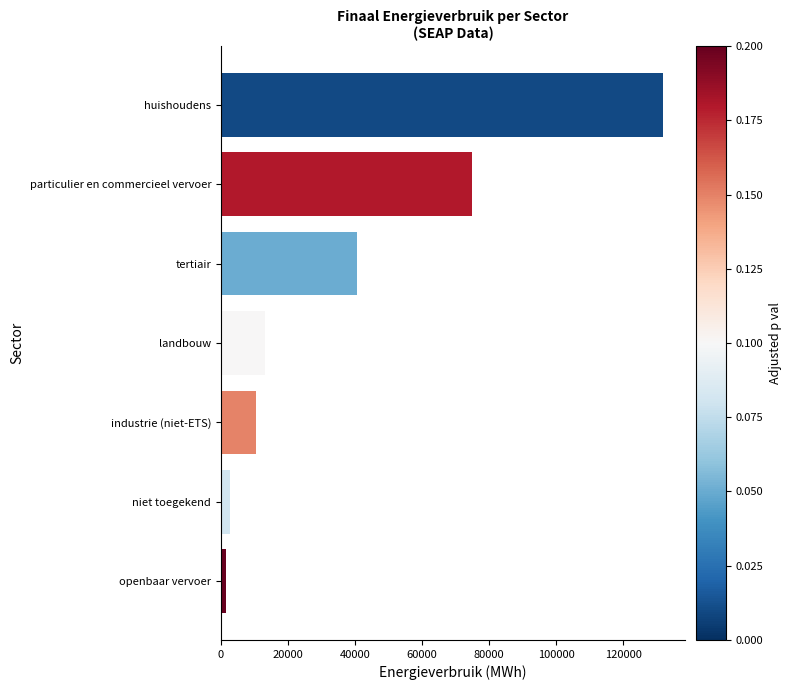

Between tertiair and landbouw, which is larger?

tertiair